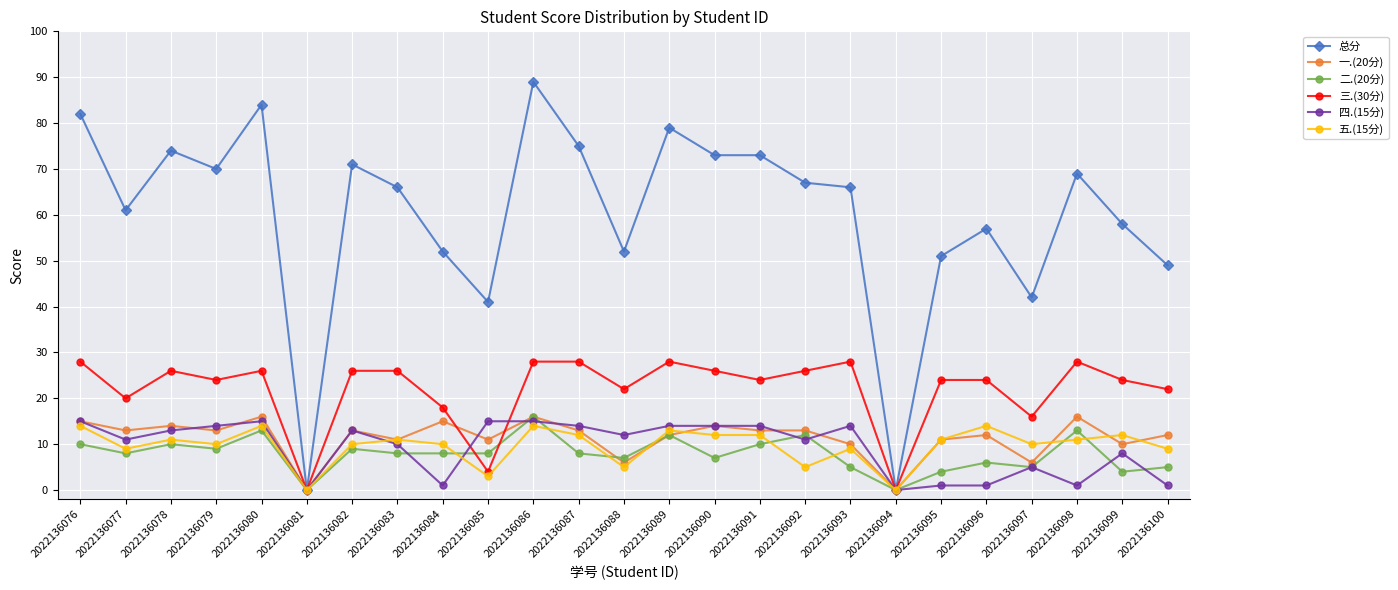

At which label is 四.(15分) closest to 7?

2022136099